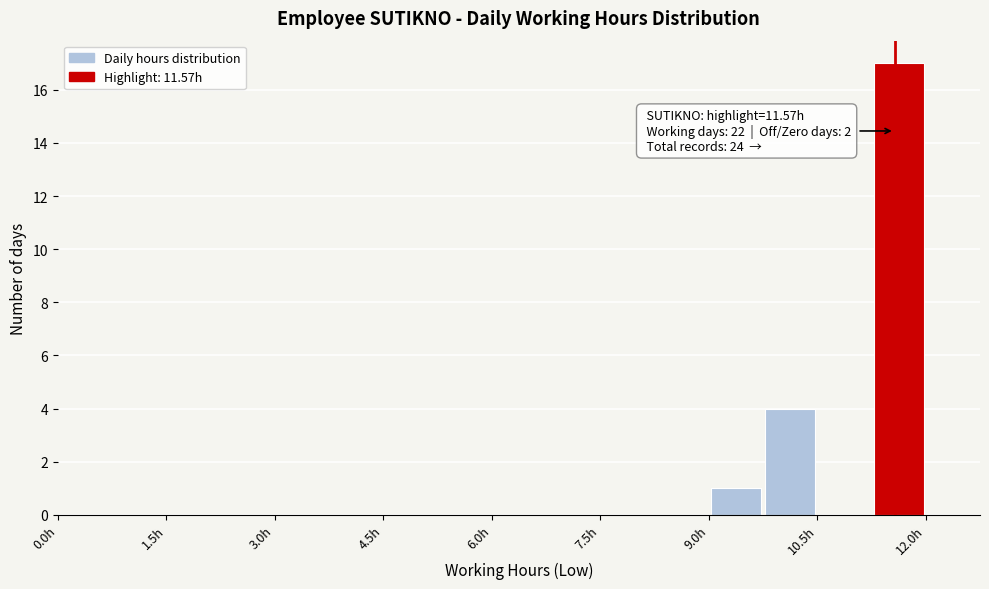

Around what value on the x-axis is the tallest bar? Give the approximate position of its centre, as read against the axis.

11.6